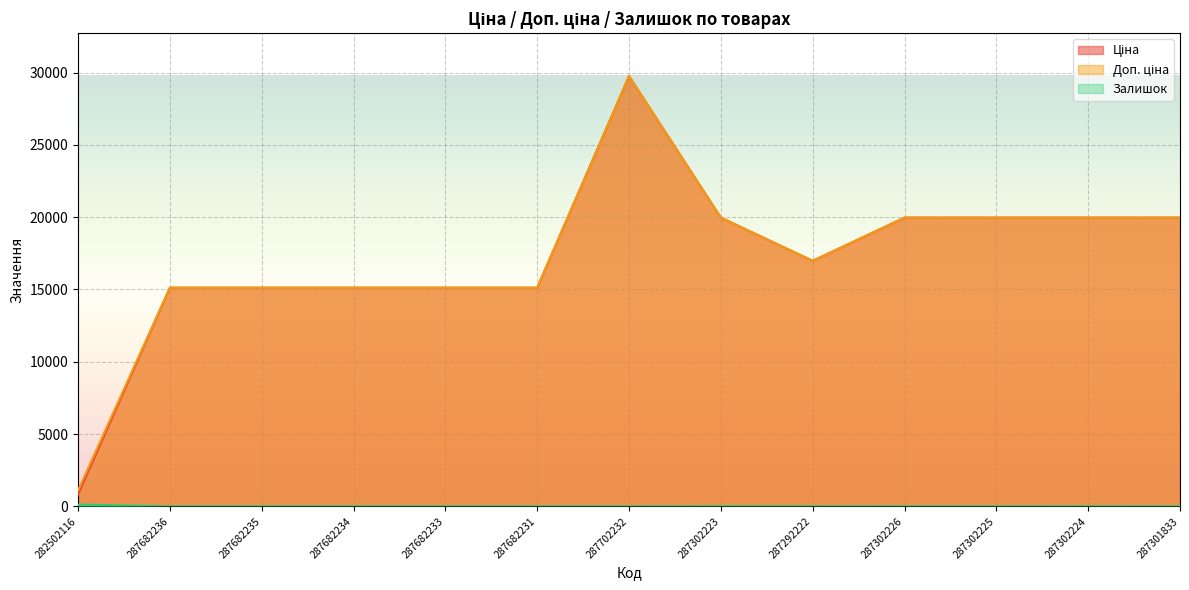

True or false: Доп. ціна has more than 0 interior local peaks.

True